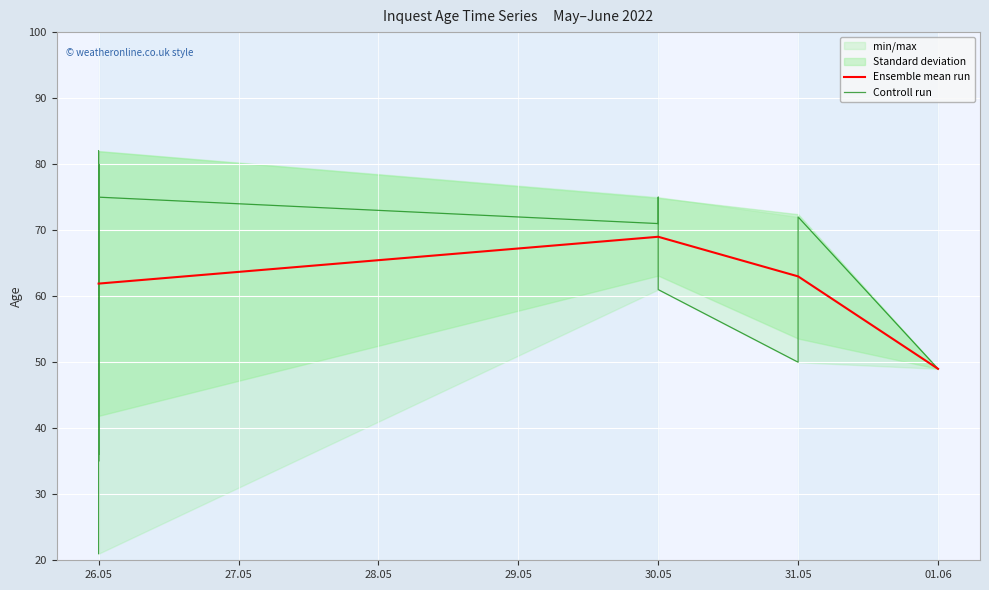

The Ensemble mean run series shows 69.0 at 30.05. True or false?

True